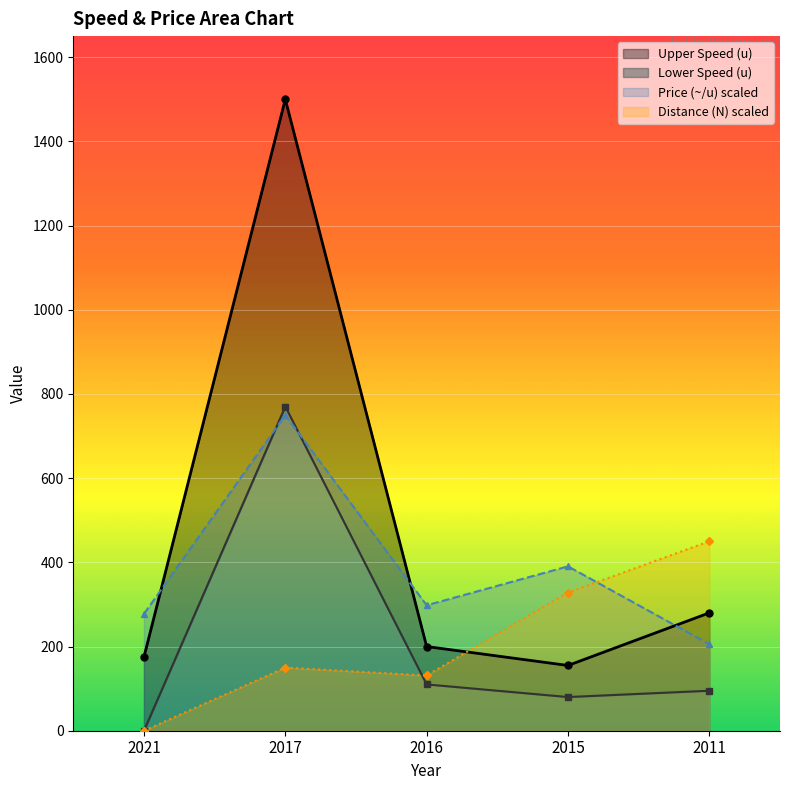

Where is the first local minimum for Price (~/u)?

2016